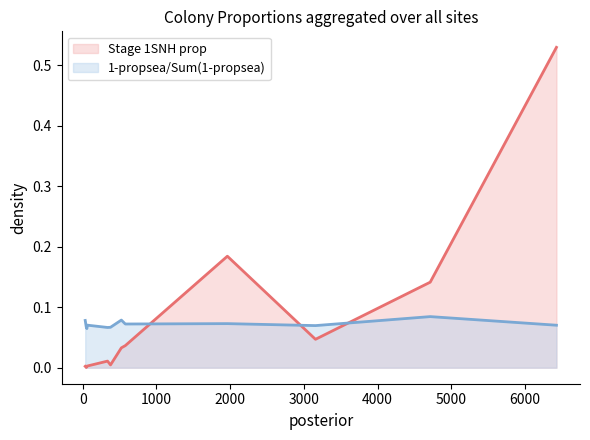

Rank the series by their maximum value, from highest to lowest.

Stage 1SNH prop, 1-propsea/Sum(1-propsea)